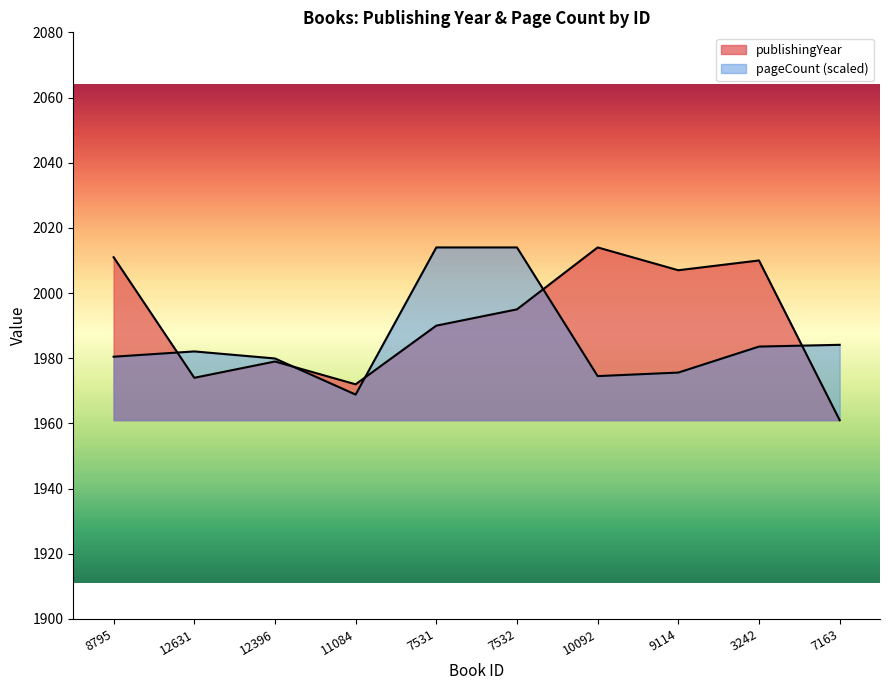

At which category does the chart reach its peak across all series?

10092